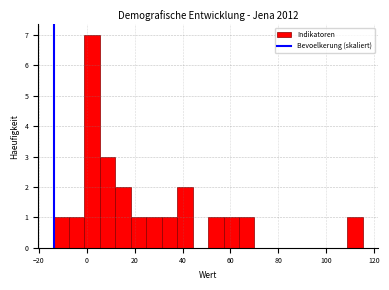

Read against the x-axis, roughly where is the centre of the tallest bar?

2